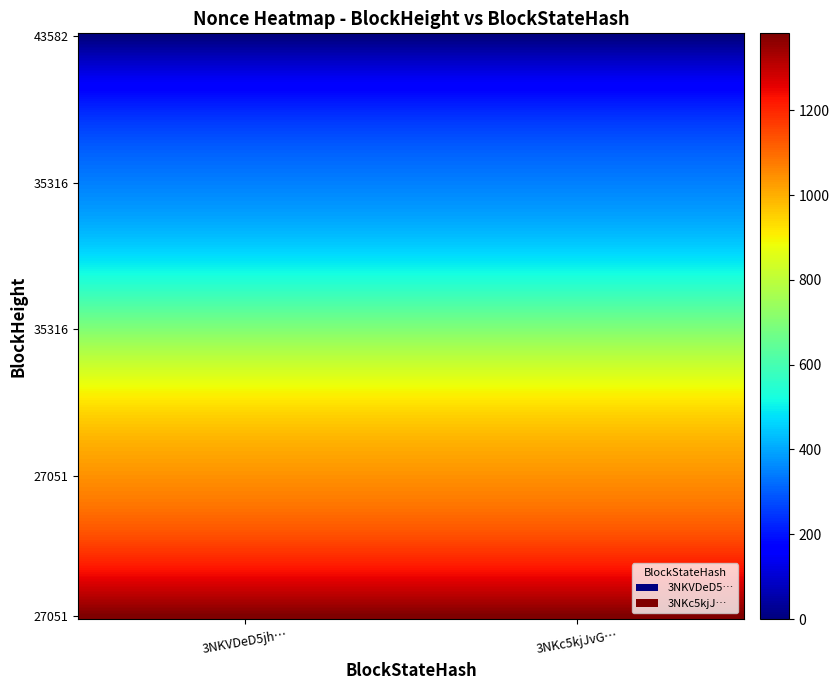

Which series has the widest spread of values?

3NKVDeD5jhKEReZBQfzBgmJ6EJVPVs2GNMrgH7J